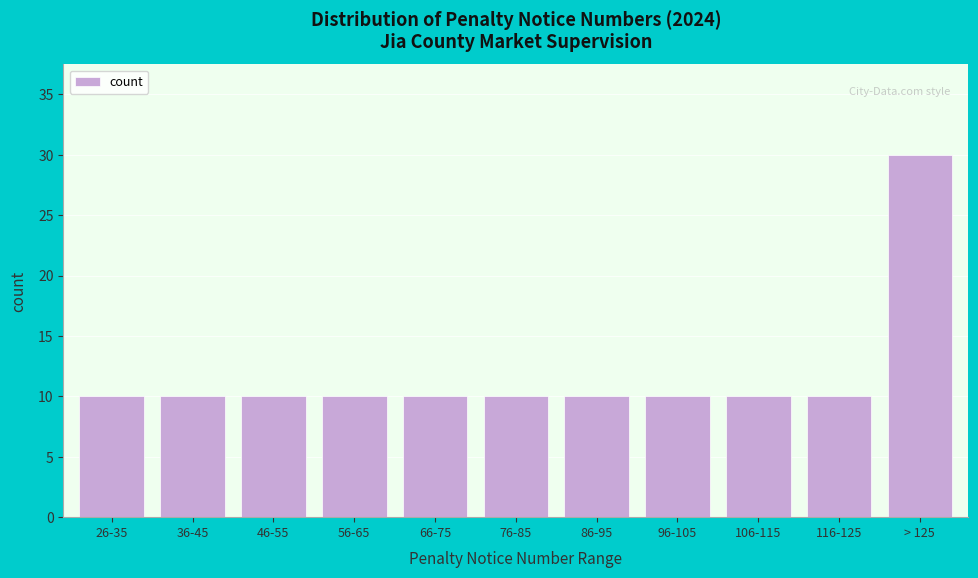

Reading left to right, list all the values displayed in this chart.

26-35=10	36-45=10	46-55=10	56-65=10	66-75=10	76-85=10	86-95=10	96-105=10	106-115=10	116-125=10	> 125=30